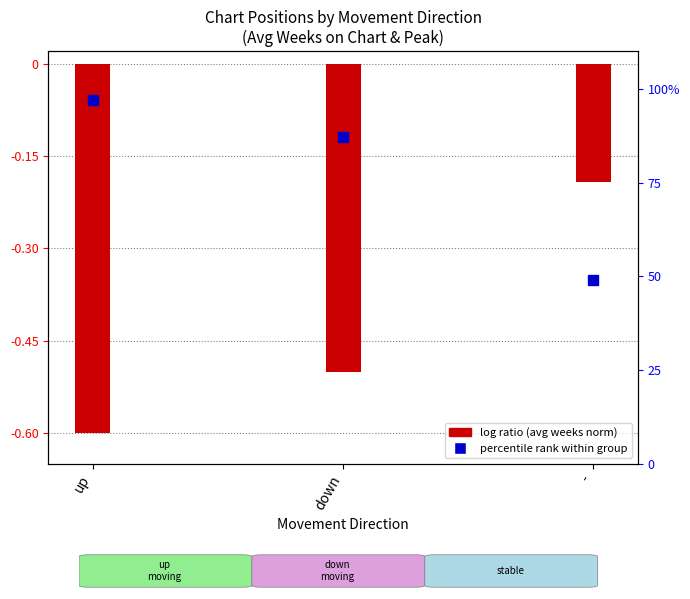

Reading left to right, transcribe all the data shown in this chart.

-0.6	-0.5	-0.2